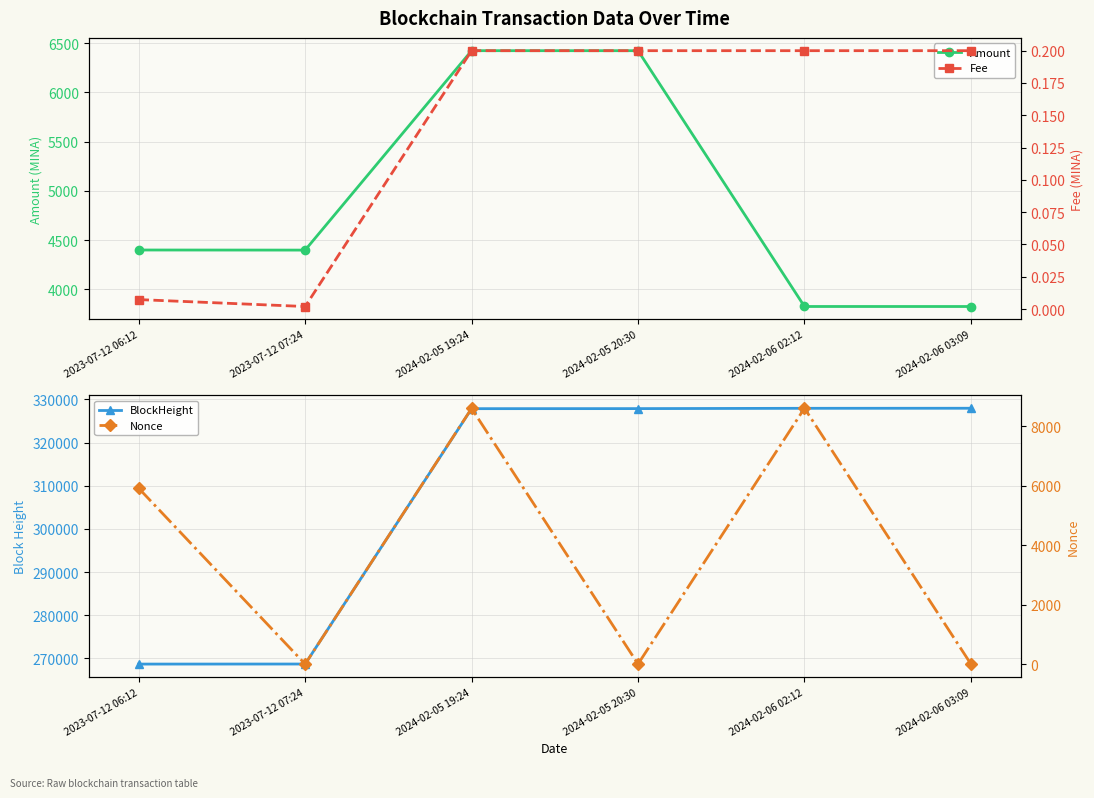

True or false: BlockHeight and Amount intersect in this chart.

False